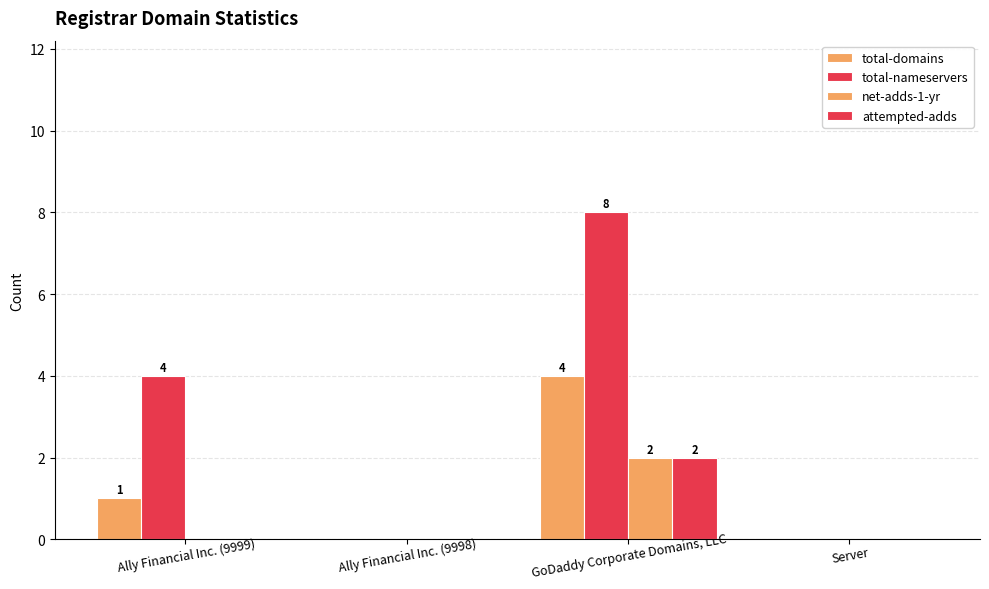

How many series are shown in this chart?

4